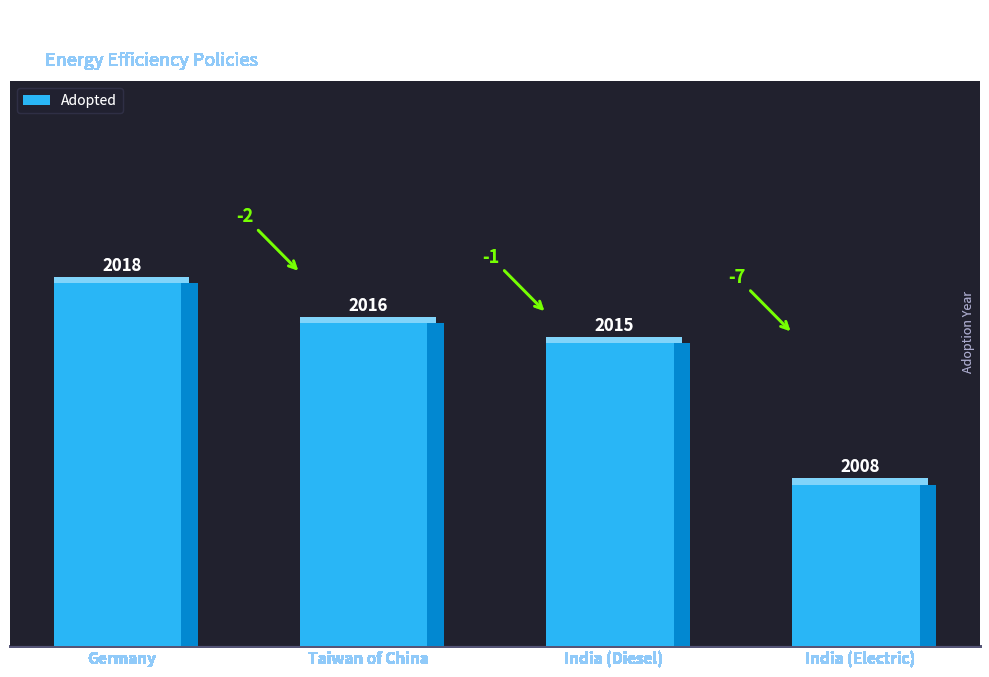

Which label corresponds to the largest value in the chart?

Germany